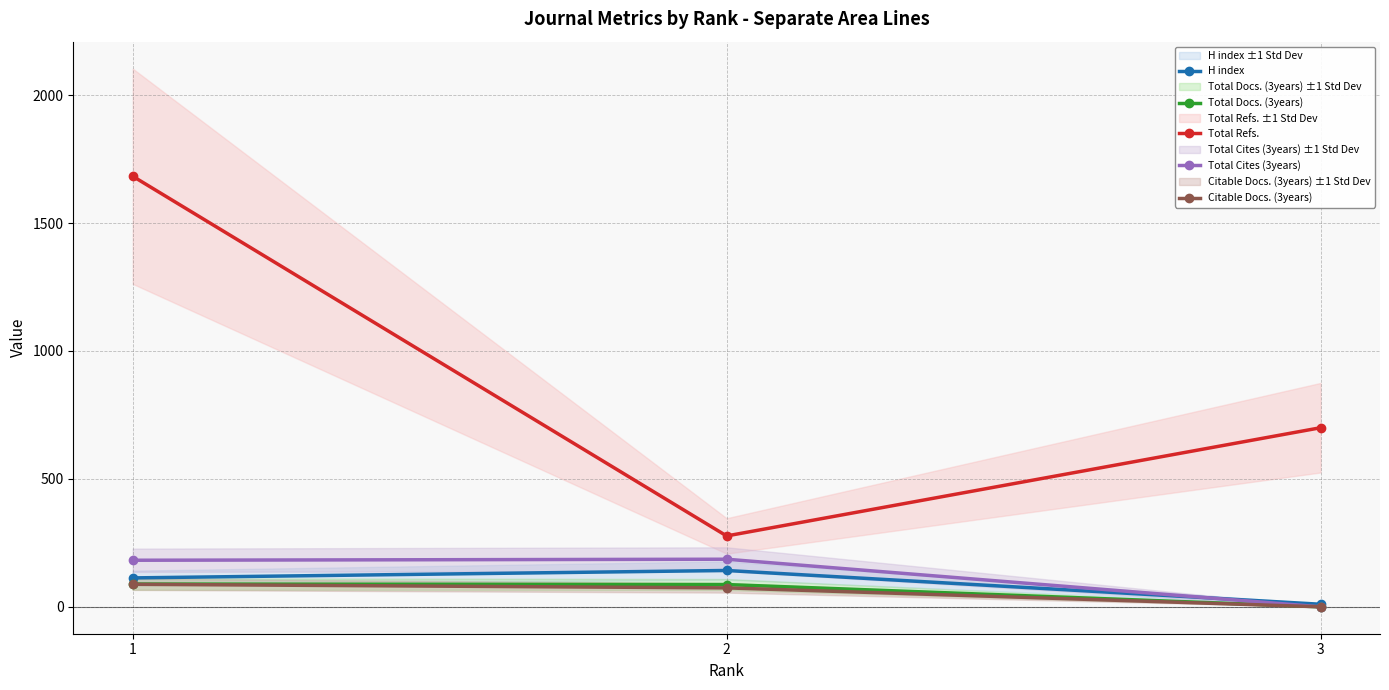

The value of Total Refs. at 2 is 277. True or false?

True